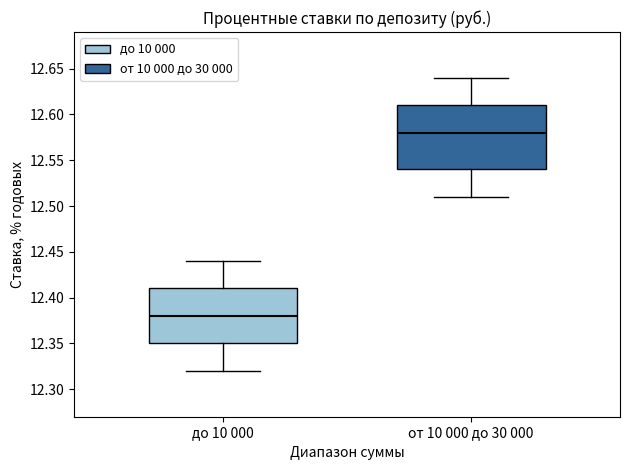

Comparing the boxes themselves (not the whiskers), which one is the tallest?

от 10 000 до 30 000